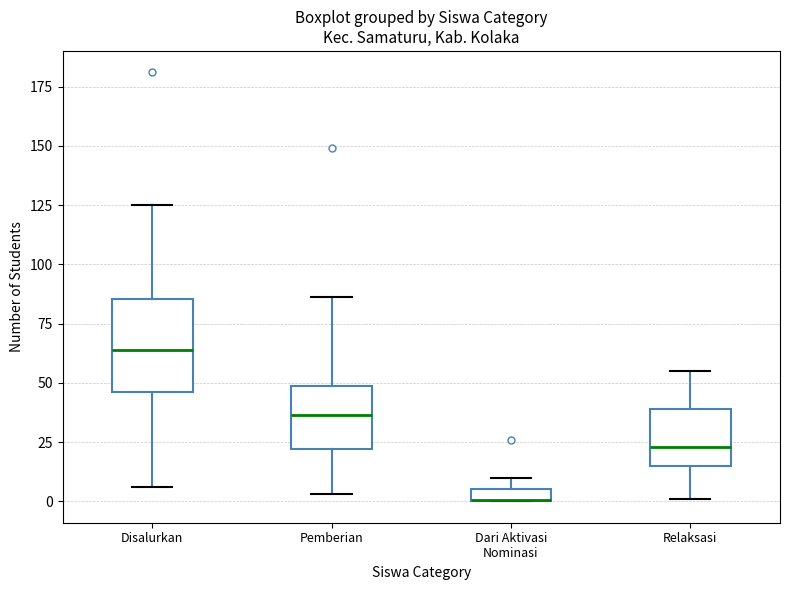

Where is the lower edge of the box for Disalurkan on the y-axis? The values are not printed on the chart, so give them approximately, as read against the axis.

45